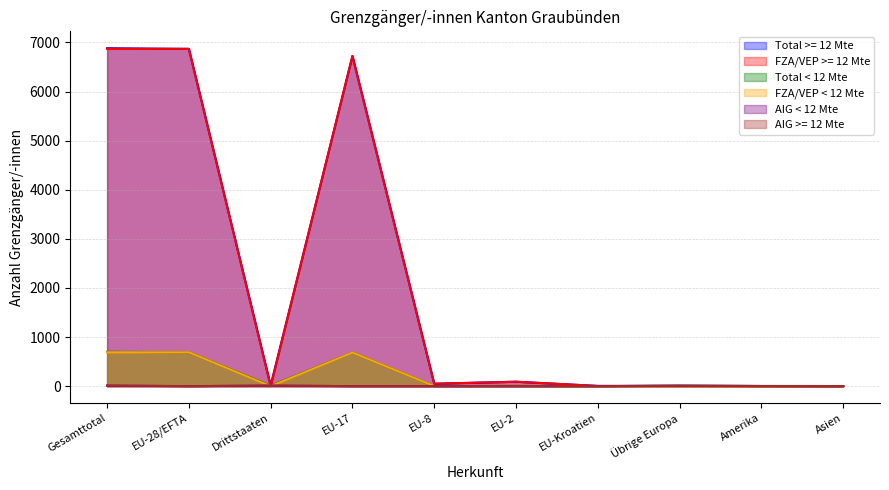

What is the label of the 2nd point from the left?

EU-28/EFTA